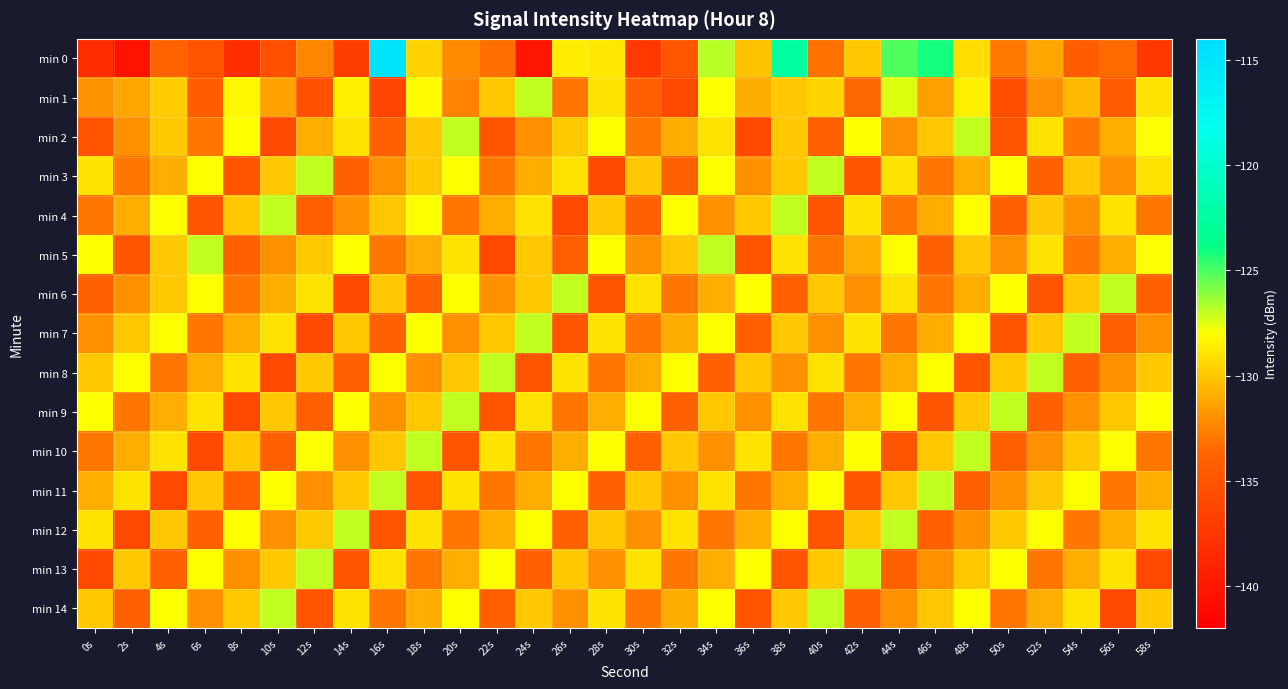

At 28s, list the series in order from largest to smallest.

min 2, min 5, min 10, min 0, min 1, min 7, min 14, min 4, min 12, min 9, min 13, min 8, min 11, min 6, min 3